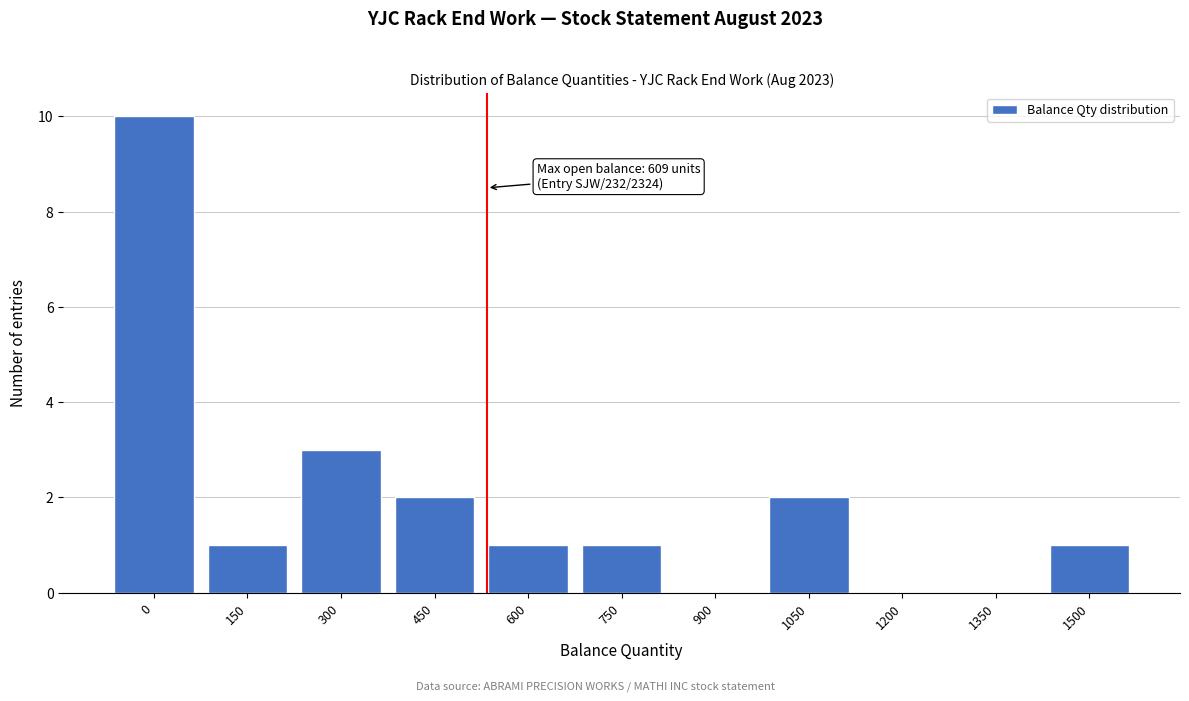

Reading right to left, list all the values displayed in this chart.

1500=1	1350=0	1200=0	1050=2	900=0	750=1	600=1	450=2	300=3	150=1	0=10